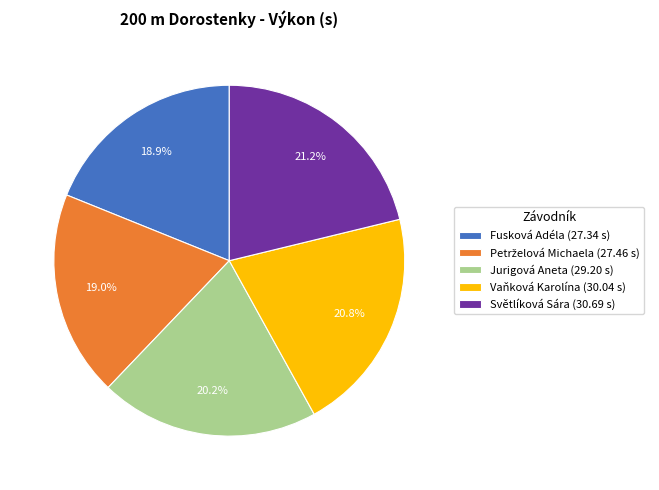

What portion of the pie excludes Fusková Adéla?

81.1%